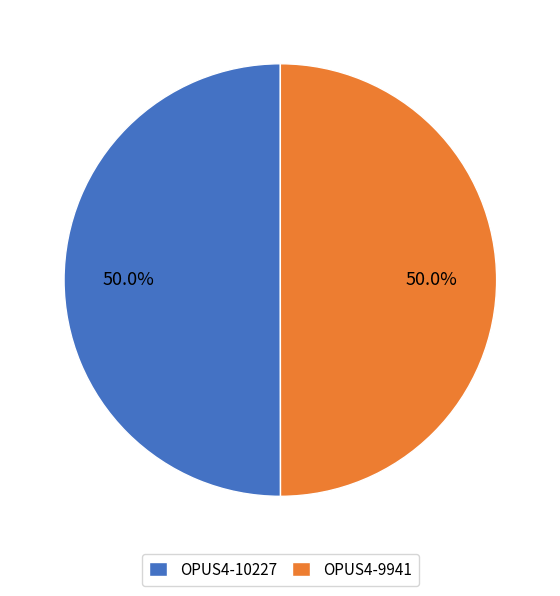

Combined, do OPUS4-10227 and OPUS4-9941 account for over 50%?

Yes